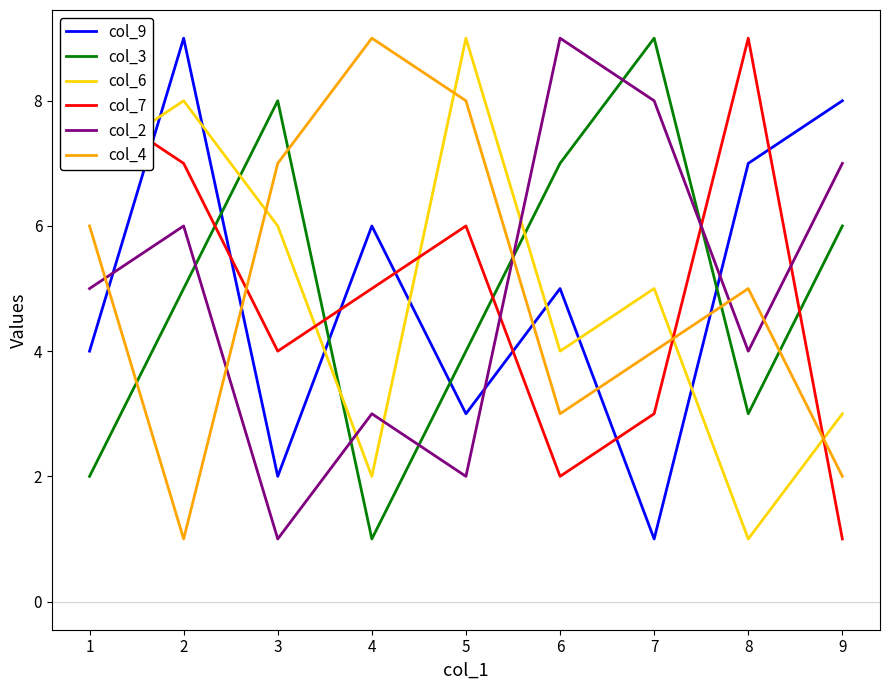

Is the value of col_7 at 2 greater than the value of col_3 at 4?

Yes